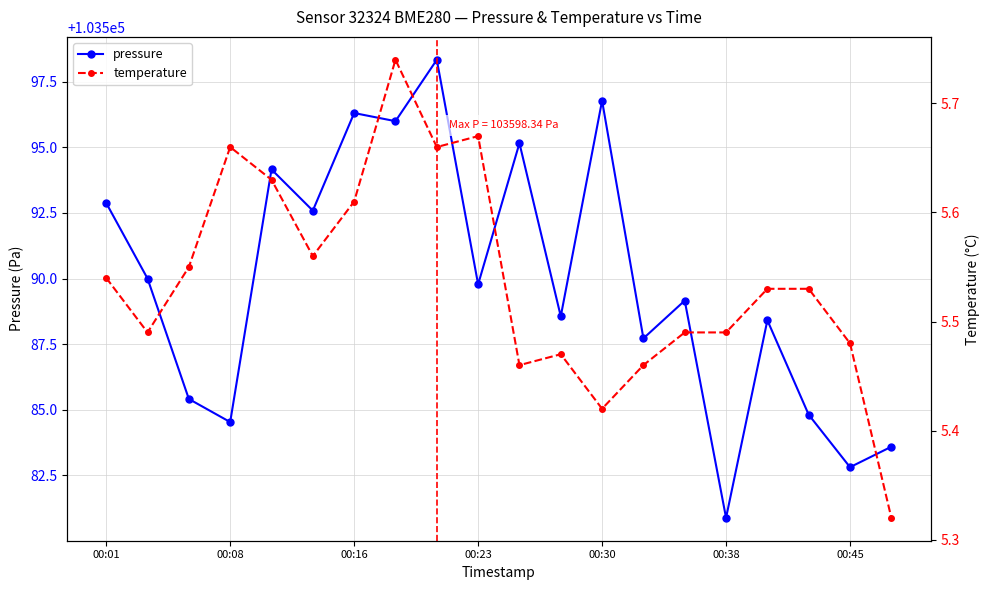

Reading right to left, transcribe all the data shown in this chart.

pressure: 103583.6	103582.8	103584.8	103588.4	103580.9	103589.2	103587.7	103596.8	103588.6	103595.2	103589.8	103598.3	103596.0	103596.3	103592.6	103594.2	103584.5	103585.4	103590.0	103592.9
temperature: 5.3	5.5	5.5	5.5	5.5	5.5	5.5	5.4	5.5	5.5	5.7	5.7	5.7	5.6	5.6	5.6	5.7	5.5	5.5	5.5